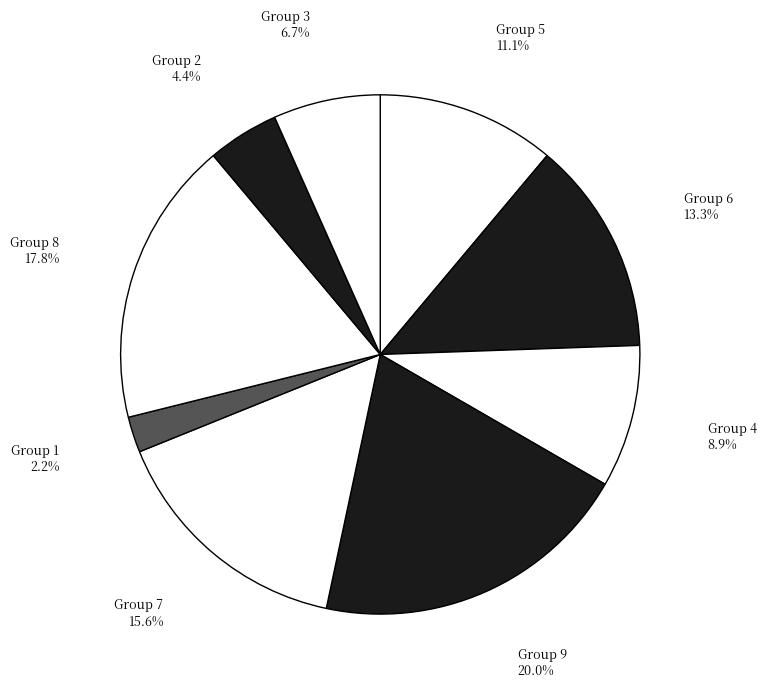

Rank the categories by value from lowest to highest.

Group 1, Group 2, Group 3, Group 4, Group 5, Group 6, Group 7, Group 8, Group 9